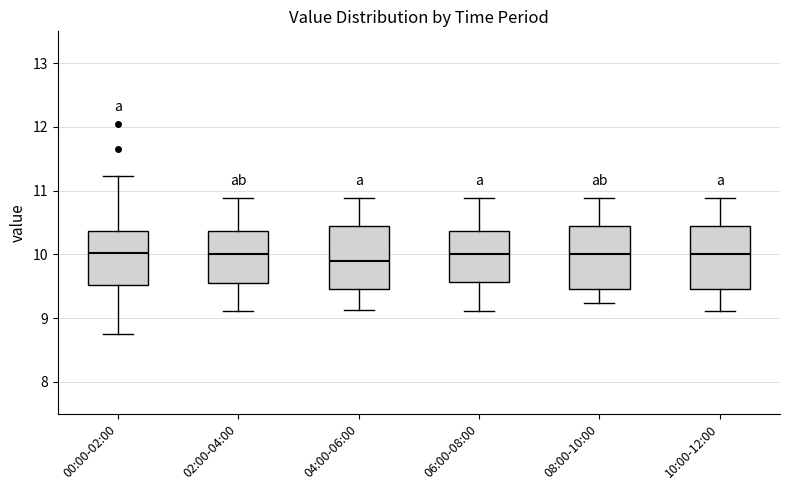

Which box's median line is the lowest?

04:00-06:00